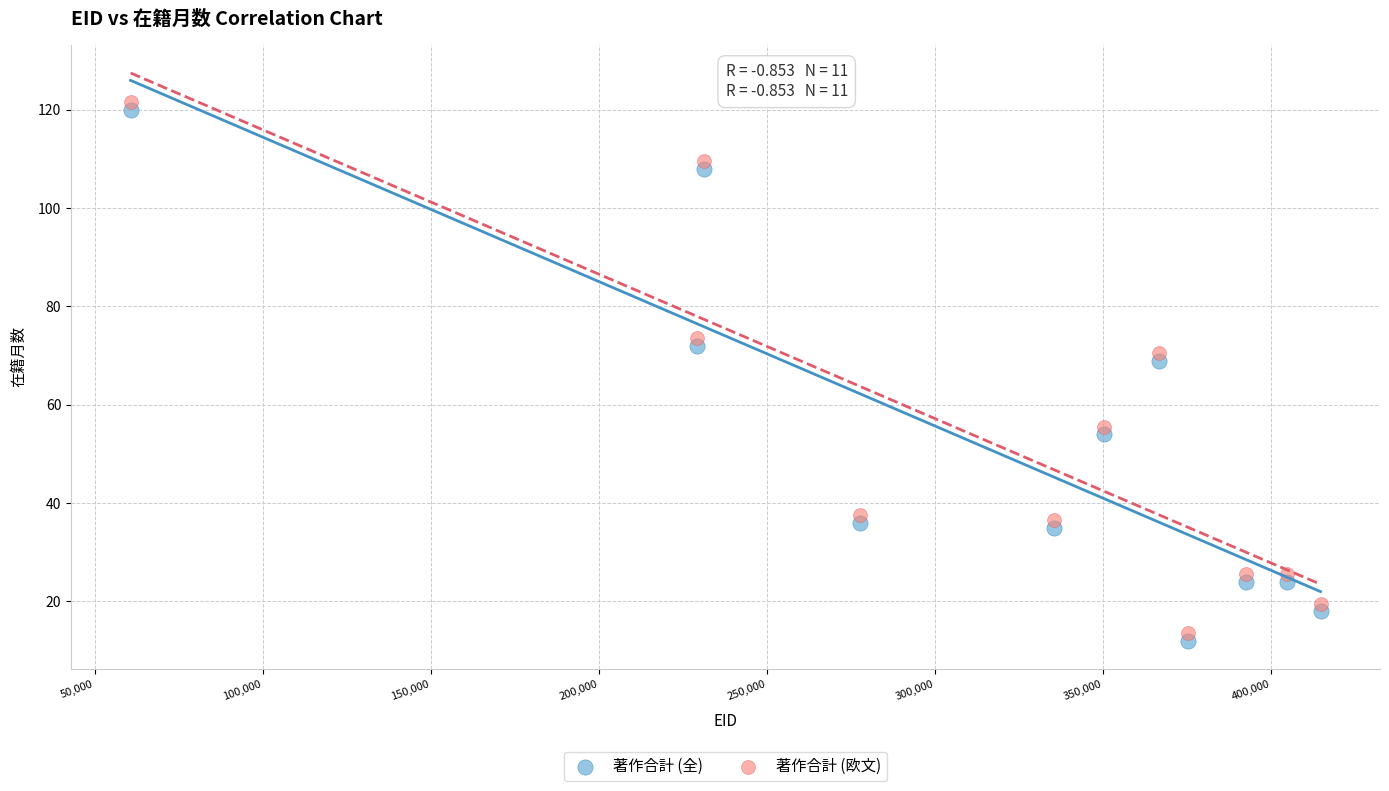

What is the X range (max minus min) for the scatter plot?

354017.0